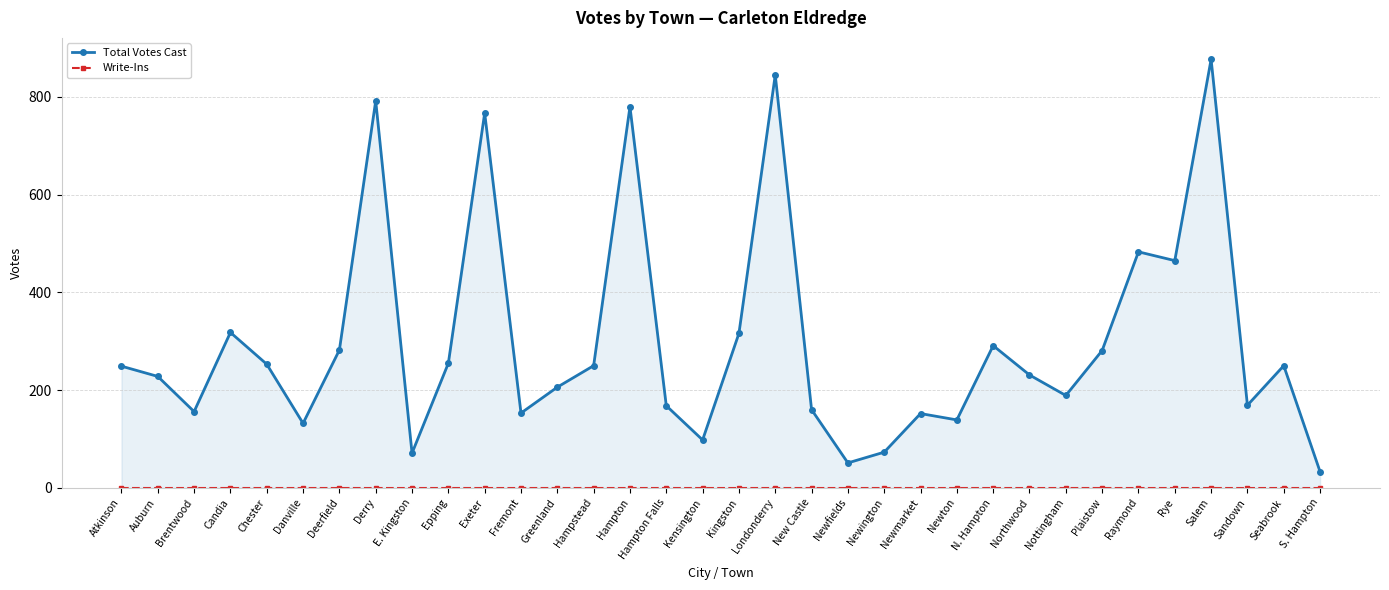

At which label does Write-Ins reach its minimum?

Atkinson